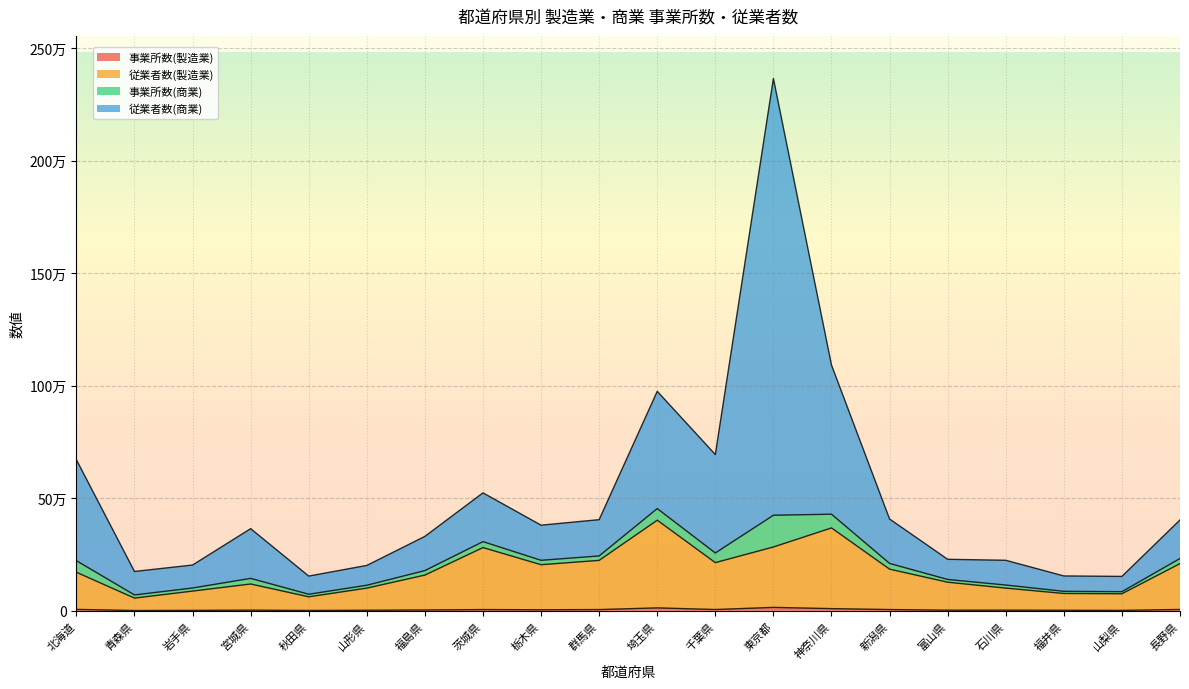

In 事業所数(製造業), how many points are lower than both neighbors (excluding endpoints)?

6